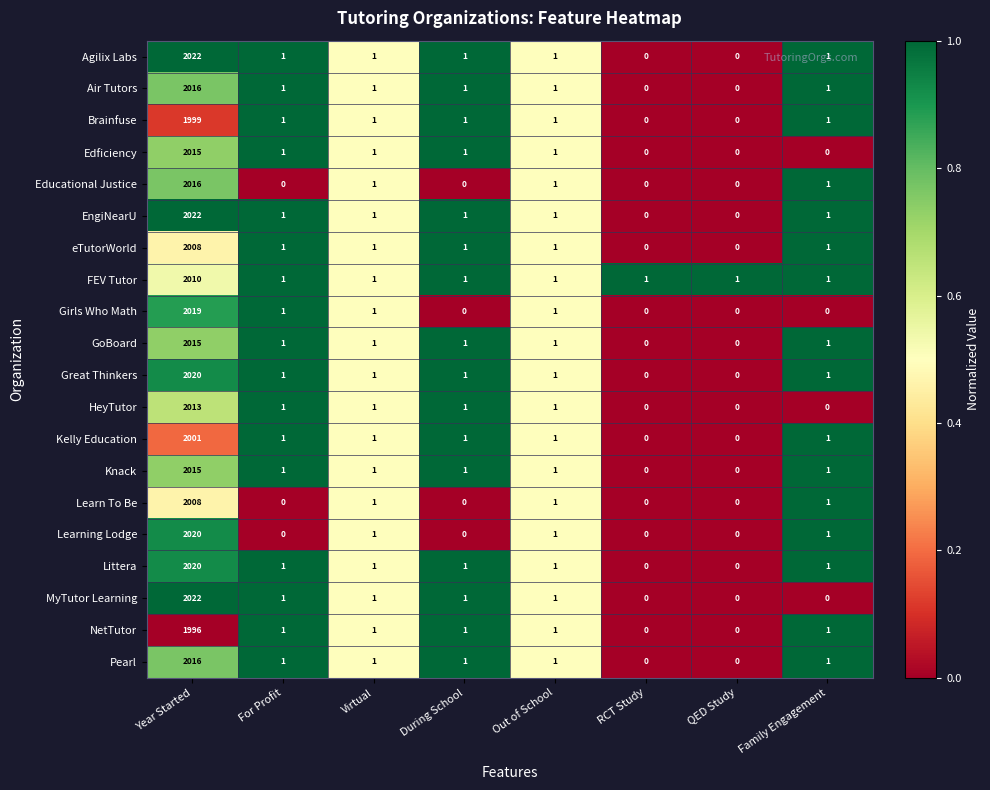

True or false: Kelly Education has a value of 1 at During School.

True